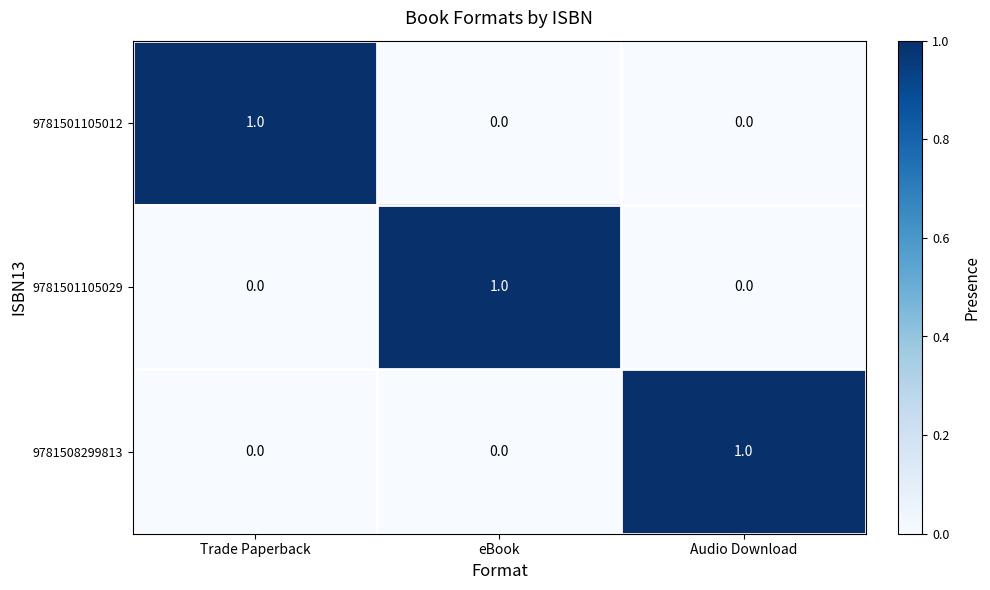

Reading left to right, transcribe all the data shown in this chart.

9781501105012: 1	0	0
9781501105029: 0	1	0
9781508299813: 0	0	1